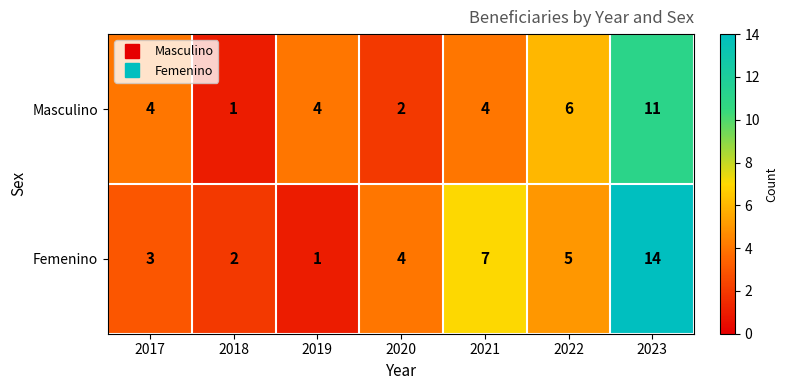

What is the greatest value displayed?

14